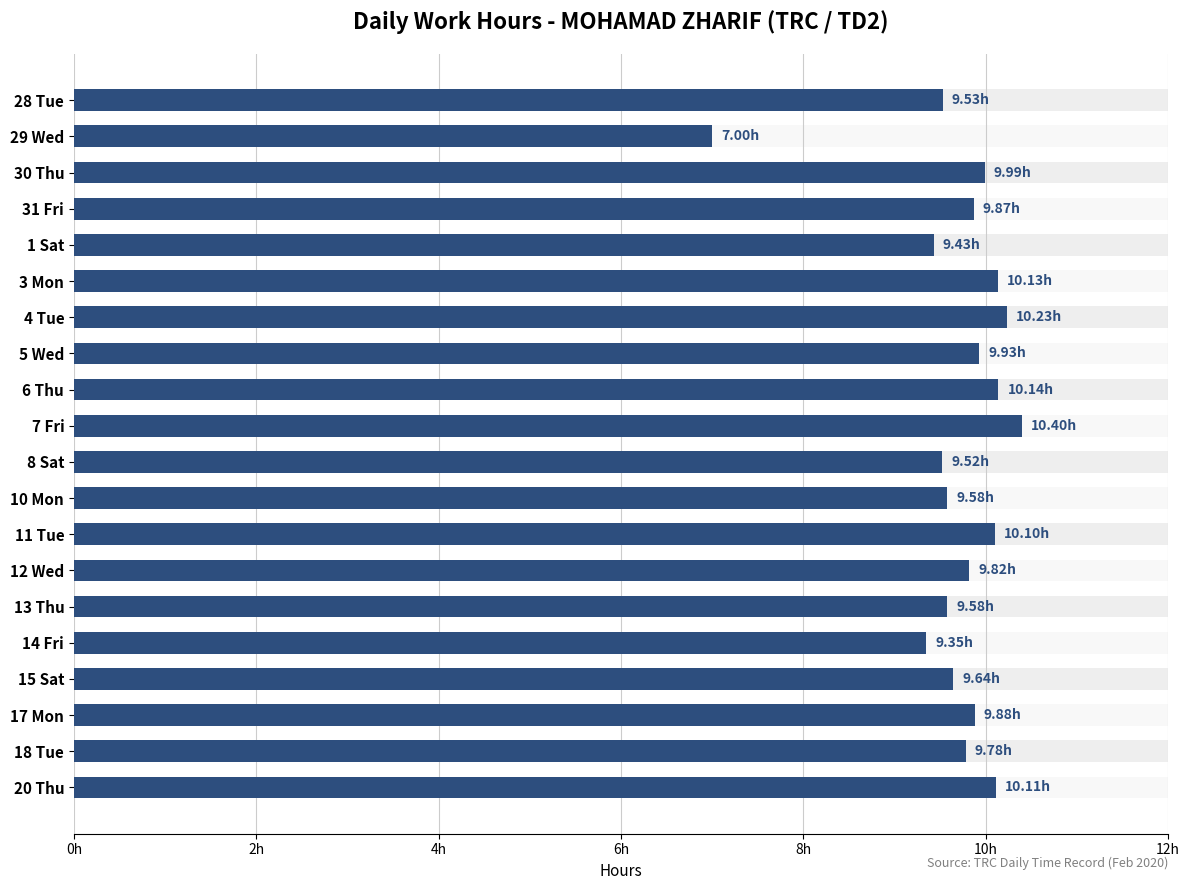

What is the greatest value displayed?

10.4